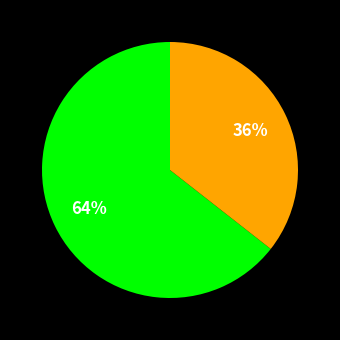

How many slices are in this pie chart?

2